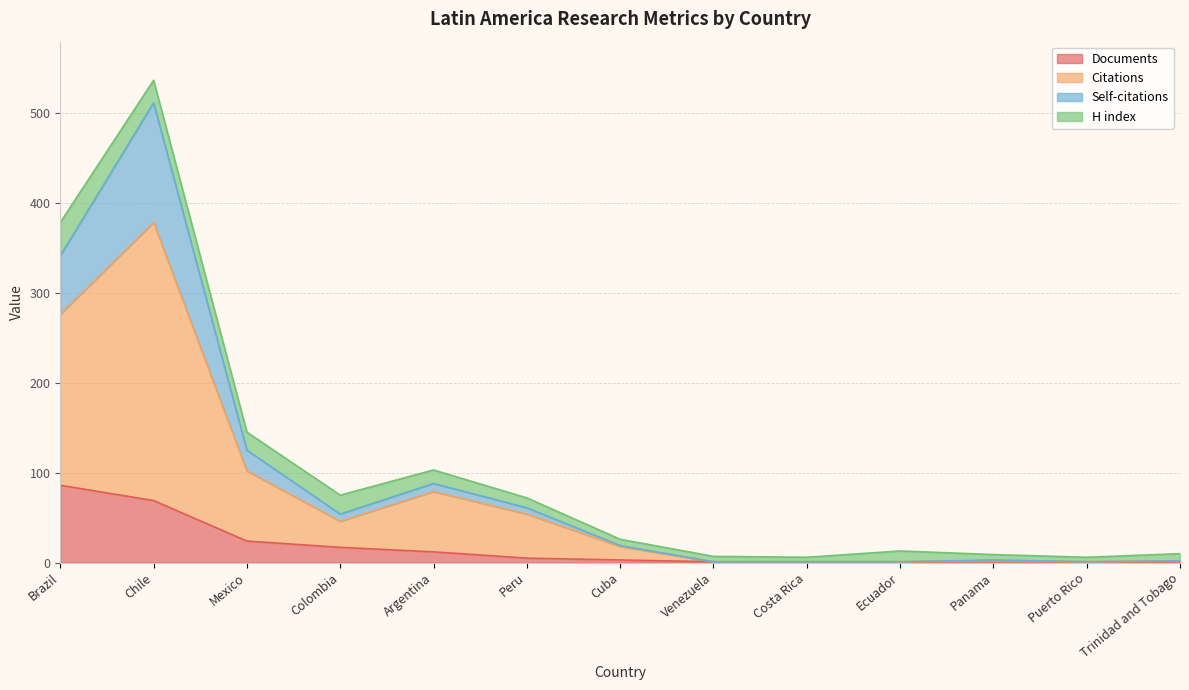

True or false: Citations and Documents cross at least once.

False